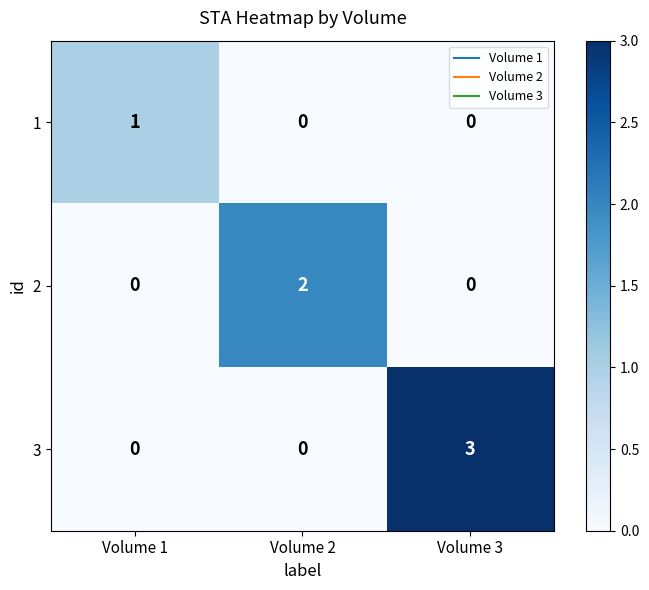

Between Volume 2 and Volume 3, which series saw the biggest shift?

3